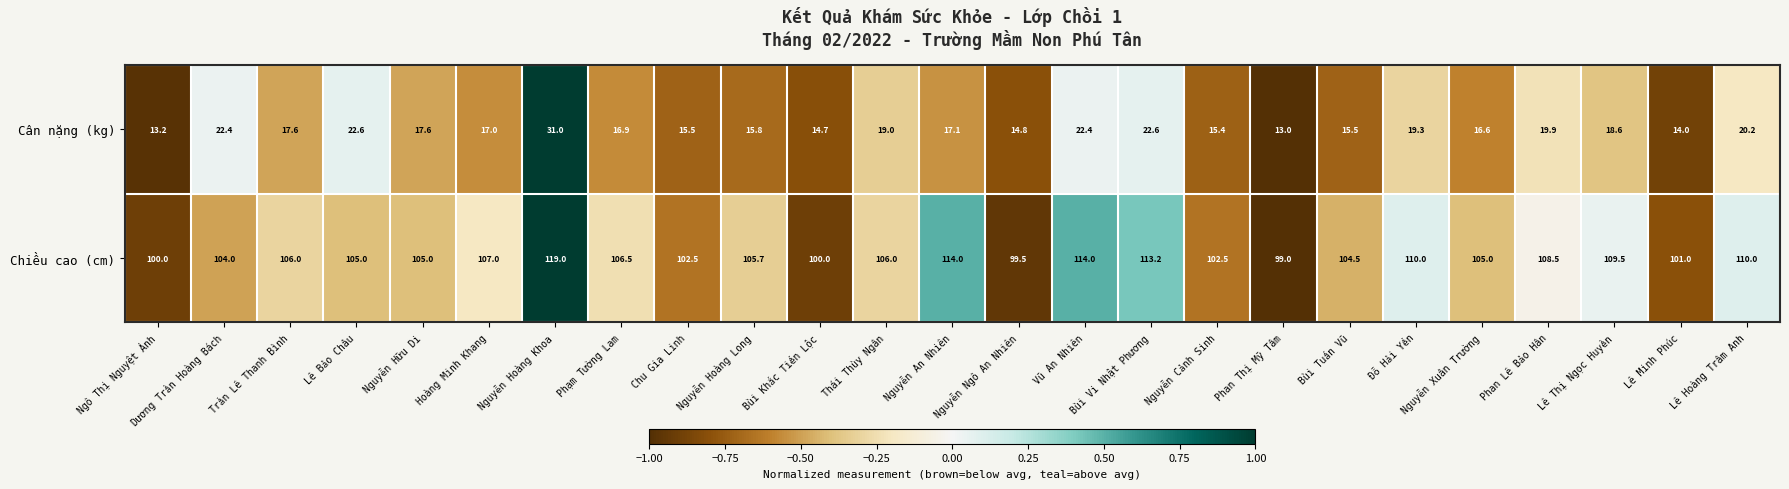

At how many categories does at least one series exceed 76?

25